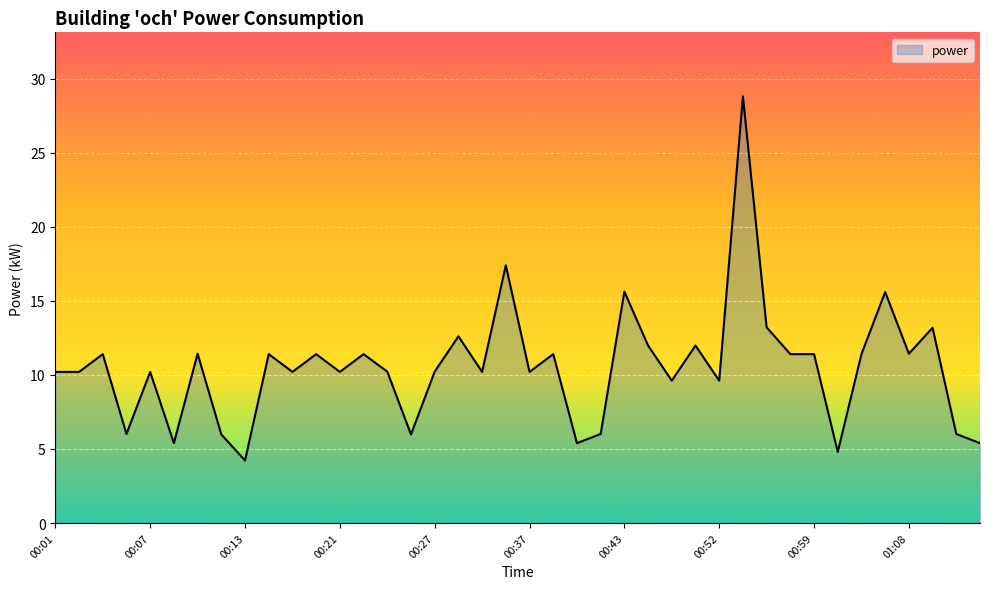

What is the smallest value displayed?

4.2